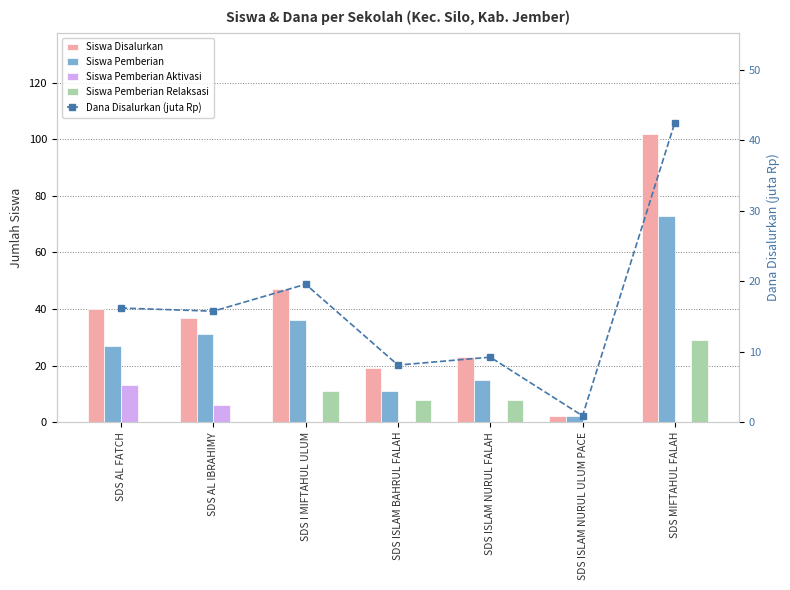

Which series changed the most between SDS AL FATCH and SDS MIFTAHUL FALAH?

Siswa Disalurkan